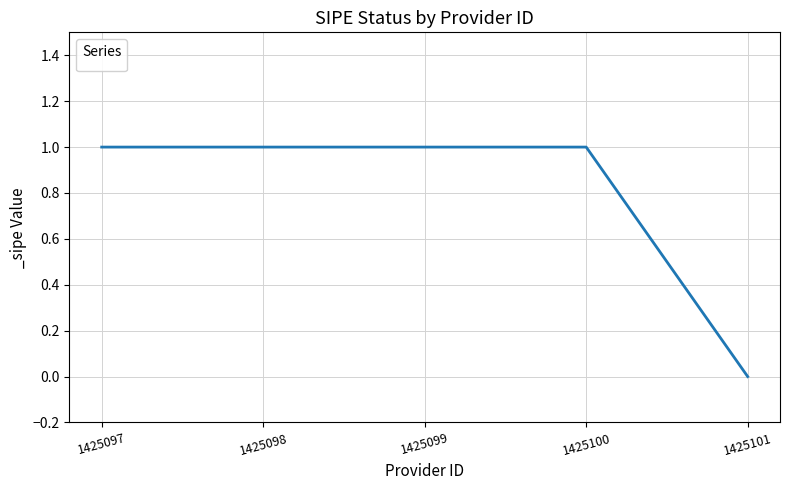

Which has a higher value, 1425101 or 1425100?

1425100